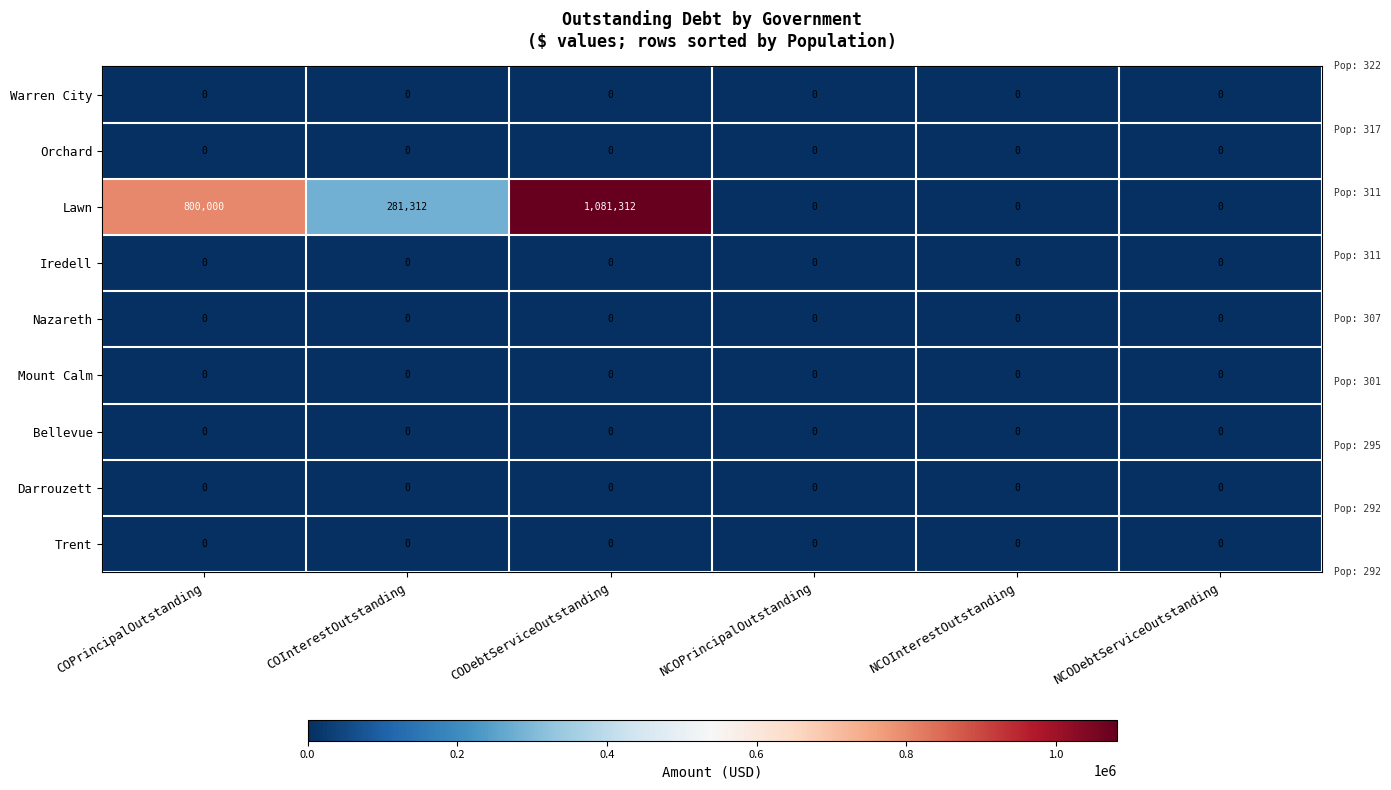

True or false: Lawn has a value of 0 at NCOInterestOutstanding.

True